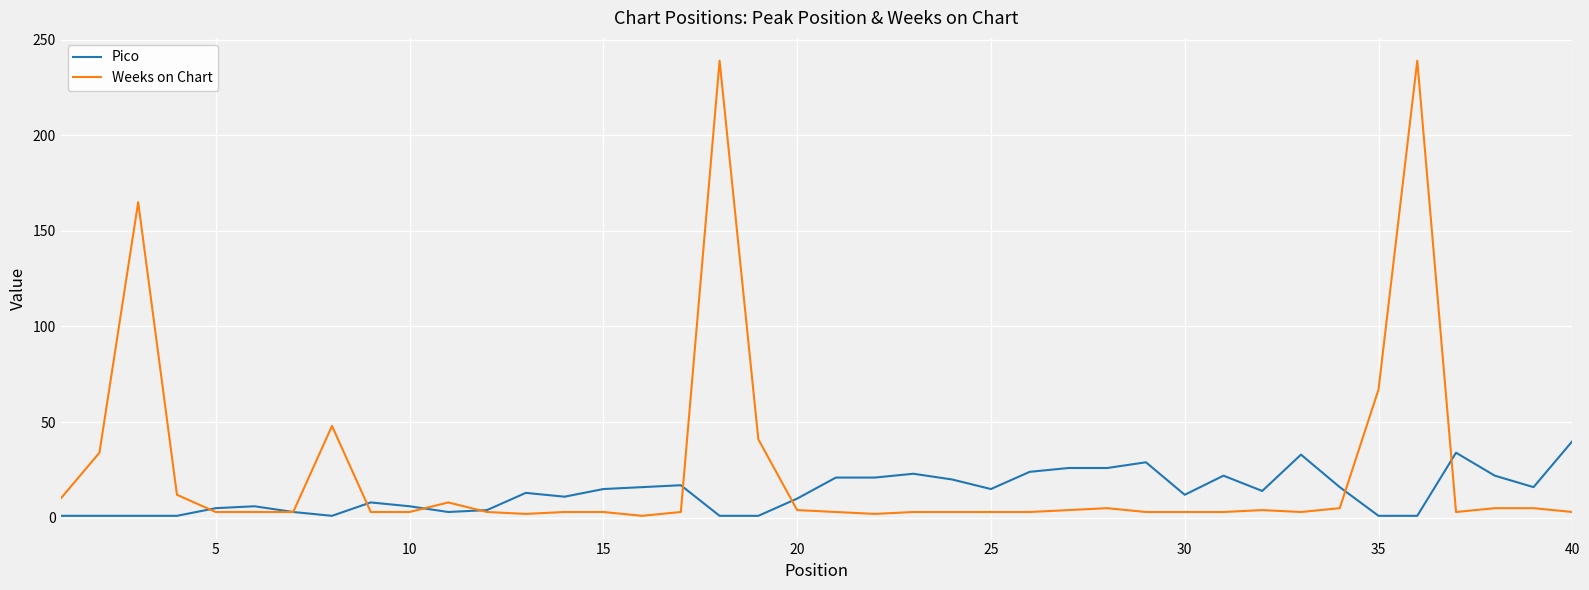

Which series has the largest total across all categories?

Weeks on Chart